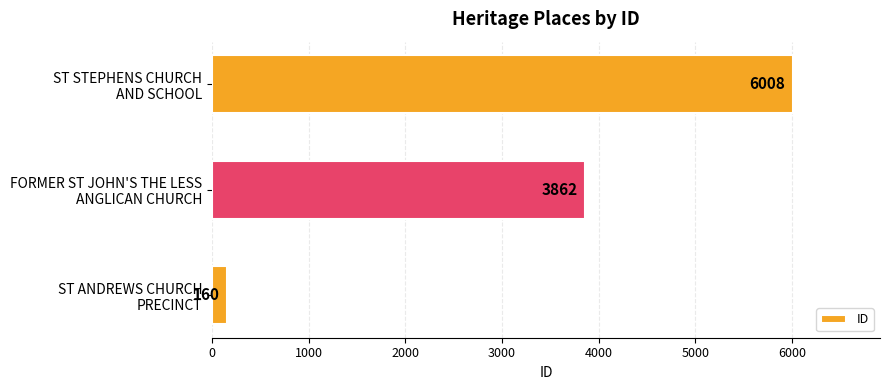

Reading bottom to top, transcribe all the data shown in this chart.

160	3862	6008